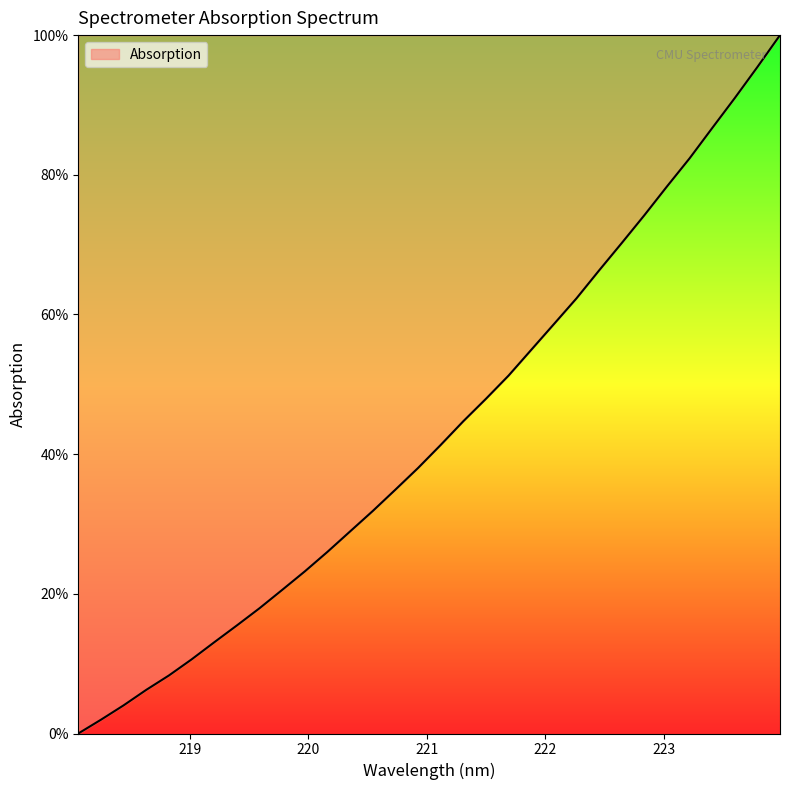

What is the difference between the maximum and minimum values?

100.0